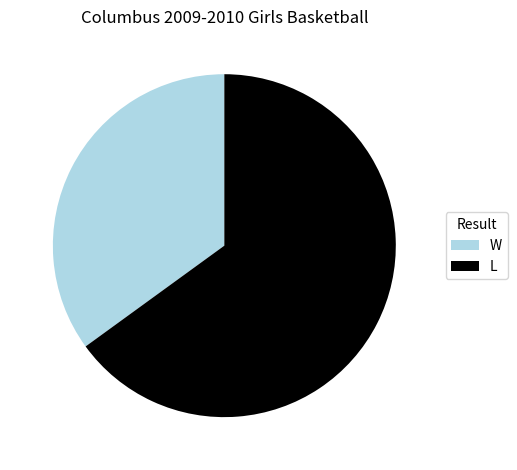

Approximately how many times larger is the value at W compared to L?

0.5